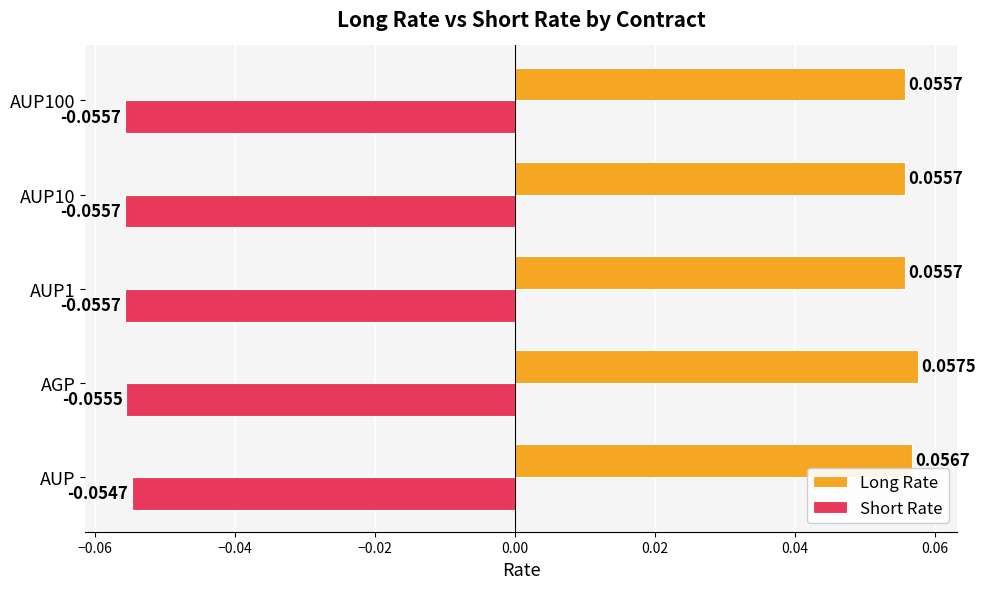

Which label corresponds to the largest value in the chart?

AGP